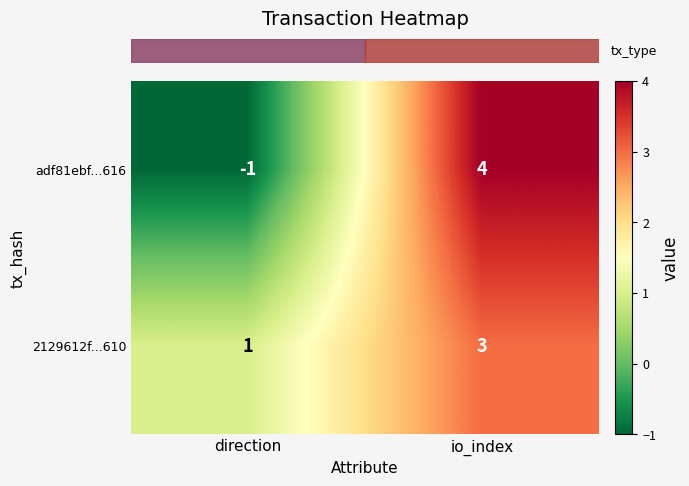

Reading right to left, transcribe all the data shown in this chart.

adf81ebf...616: 4	-1
2129612f...610: 3	1